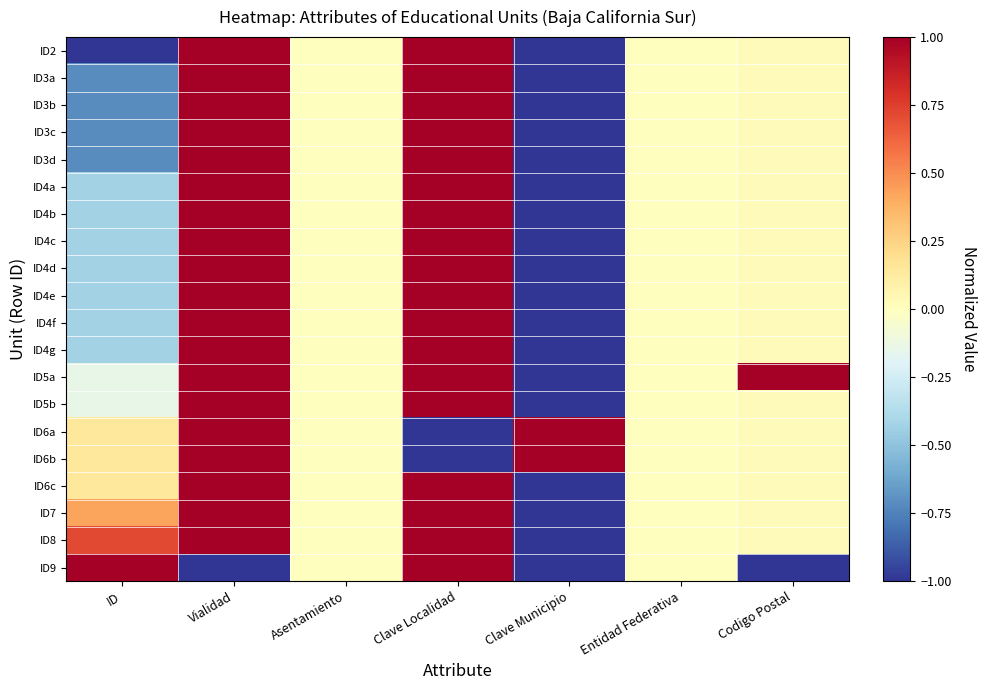

Reading left to right, what are all the values shown in this chart?

ID2: ID=-1.0	Vialidad=1.0	Asentamiento=0.0	Clave Localidad=1.0	Clave Municipio=-1.0	Entidad Federativa=0.0	Codigo Postal=0.0
ID3a: ID=-0.7	Vialidad=1.0	Asentamiento=0.0	Clave Localidad=1.0	Clave Municipio=-1.0	Entidad Federativa=0.0	Codigo Postal=0.0
ID3b: ID=-0.7	Vialidad=1.0	Asentamiento=0.0	Clave Localidad=1.0	Clave Municipio=-1.0	Entidad Federativa=0.0	Codigo Postal=0.0
ID3c: ID=-0.7	Vialidad=1.0	Asentamiento=0.0	Clave Localidad=1.0	Clave Municipio=-1.0	Entidad Federativa=0.0	Codigo Postal=0.0
ID3d: ID=-0.7	Vialidad=1.0	Asentamiento=0.0	Clave Localidad=1.0	Clave Municipio=-1.0	Entidad Federativa=0.0	Codigo Postal=0.0
ID4a: ID=-0.4	Vialidad=1.0	Asentamiento=0.0	Clave Localidad=1.0	Clave Municipio=-1.0	Entidad Federativa=0.0	Codigo Postal=0.0
ID4b: ID=-0.4	Vialidad=1.0	Asentamiento=0.0	Clave Localidad=1.0	Clave Municipio=-1.0	Entidad Federativa=0.0	Codigo Postal=0.0
ID4c: ID=-0.4	Vialidad=1.0	Asentamiento=0.0	Clave Localidad=1.0	Clave Municipio=-1.0	Entidad Federativa=0.0	Codigo Postal=0.0
ID4d: ID=-0.4	Vialidad=1.0	Asentamiento=0.0	Clave Localidad=1.0	Clave Municipio=-1.0	Entidad Federativa=0.0	Codigo Postal=0.0
ID4e: ID=-0.4	Vialidad=1.0	Asentamiento=0.0	Clave Localidad=1.0	Clave Municipio=-1.0	Entidad Federativa=0.0	Codigo Postal=0.0
ID4f: ID=-0.4	Vialidad=1.0	Asentamiento=0.0	Clave Localidad=1.0	Clave Municipio=-1.0	Entidad Federativa=0.0	Codigo Postal=0.0
ID4g: ID=-0.4	Vialidad=1.0	Asentamiento=0.0	Clave Localidad=1.0	Clave Municipio=-1.0	Entidad Federativa=0.0	Codigo Postal=0.0
ID5a: ID=-0.1	Vialidad=1.0	Asentamiento=0.0	Clave Localidad=1.0	Clave Municipio=-1.0	Entidad Federativa=0.0	Codigo Postal=1.0
ID5b: ID=-0.1	Vialidad=1.0	Asentamiento=0.0	Clave Localidad=1.0	Clave Municipio=-1.0	Entidad Federativa=0.0	Codigo Postal=0.0
ID6a: ID=0.1	Vialidad=1.0	Asentamiento=0.0	Clave Localidad=-1.0	Clave Municipio=1.0	Entidad Federativa=0.0	Codigo Postal=0.0
ID6b: ID=0.1	Vialidad=1.0	Asentamiento=0.0	Clave Localidad=-1.0	Clave Municipio=1.0	Entidad Federativa=0.0	Codigo Postal=0.0
ID6c: ID=0.1	Vialidad=1.0	Asentamiento=0.0	Clave Localidad=1.0	Clave Municipio=-1.0	Entidad Federativa=0.0	Codigo Postal=0.0
ID7: ID=0.4	Vialidad=1.0	Asentamiento=0.0	Clave Localidad=1.0	Clave Municipio=-1.0	Entidad Federativa=0.0	Codigo Postal=0.0
ID8: ID=0.7	Vialidad=1.0	Asentamiento=0.0	Clave Localidad=1.0	Clave Municipio=-1.0	Entidad Federativa=0.0	Codigo Postal=0.0
ID9: ID=1.0	Vialidad=-1.0	Asentamiento=0.0	Clave Localidad=1.0	Clave Municipio=-1.0	Entidad Federativa=0.0	Codigo Postal=-1.0